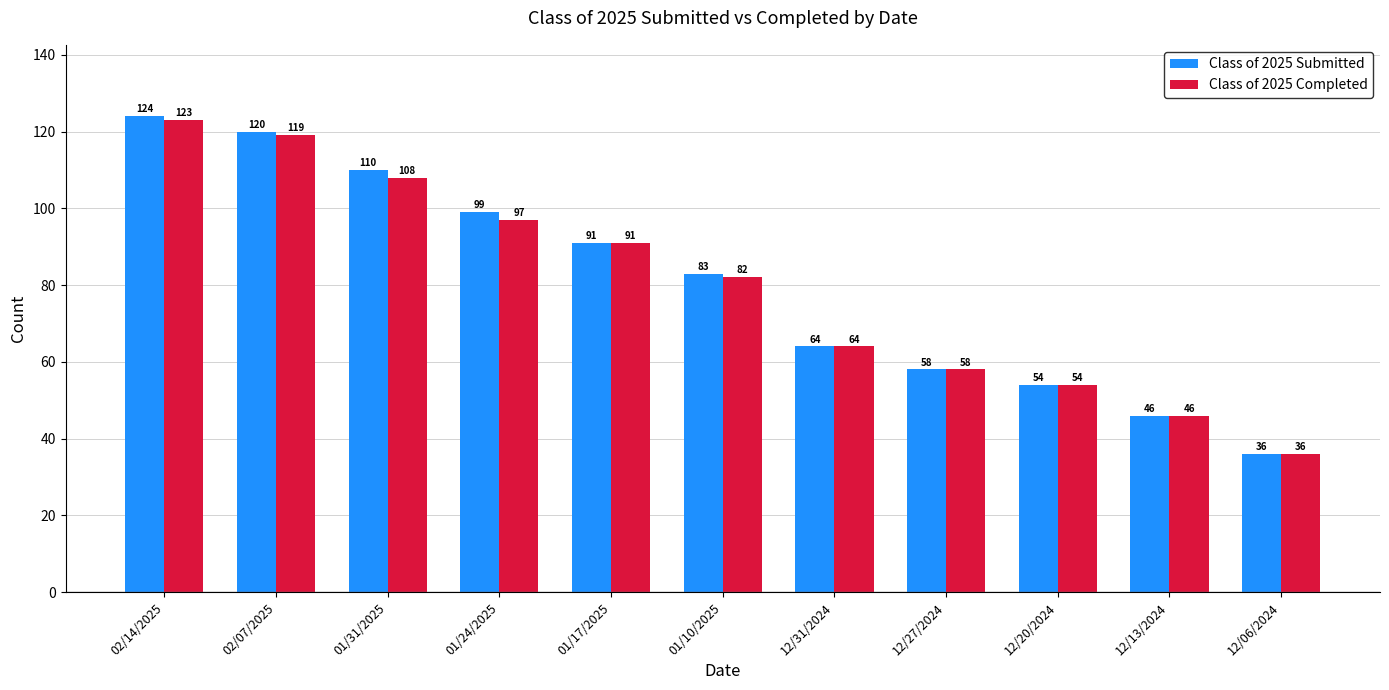

List the series in order of their overall mean, highest first.

Class of 2025 Submitted, Class of 2025 Completed